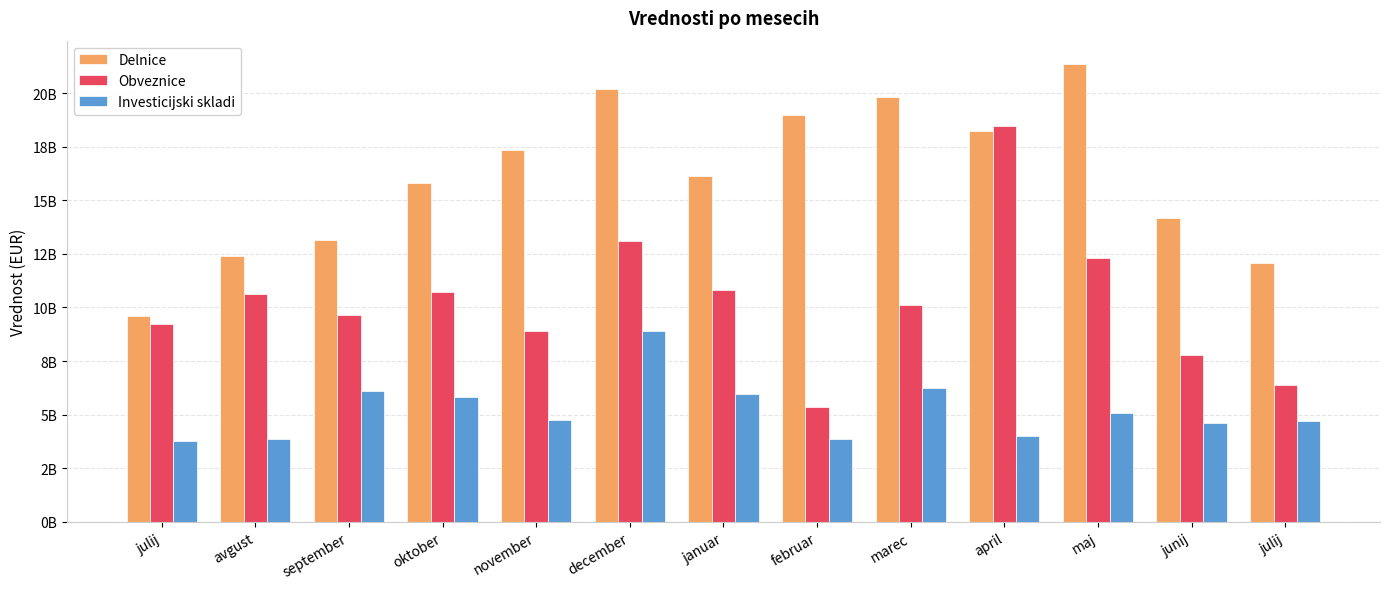

What value does the Obveznice series have at februar?

5381291517.7